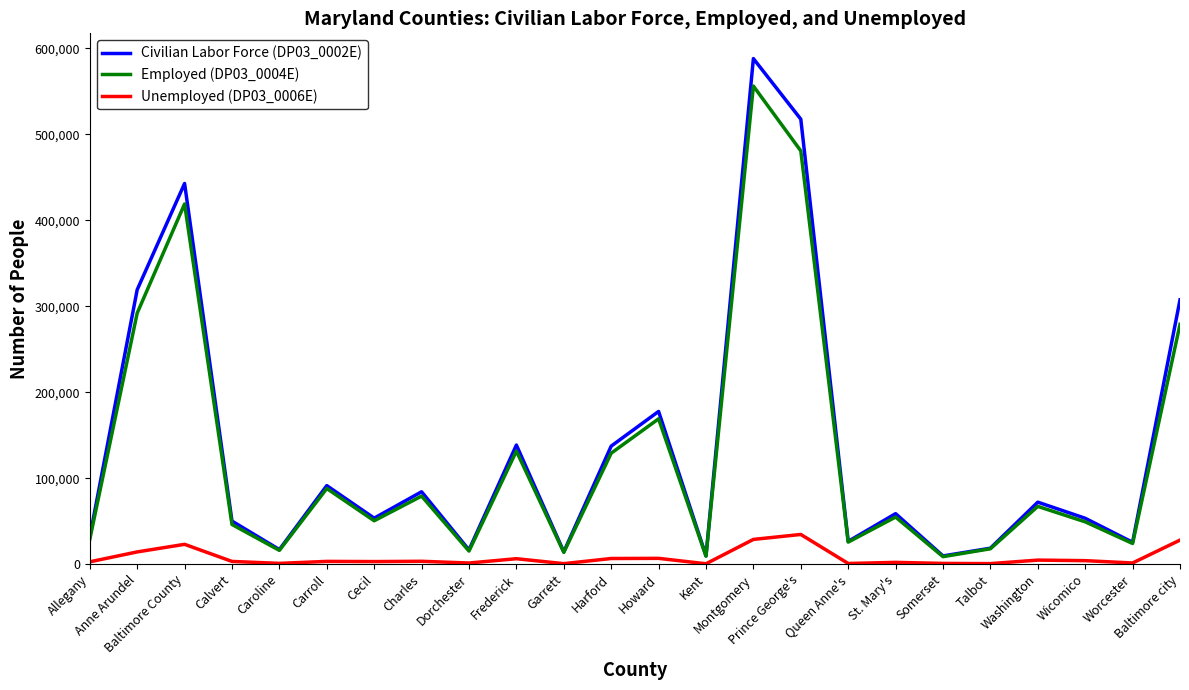

Which series has the largest total across all categories?

Civilian Labor Force (DP03_0002E)